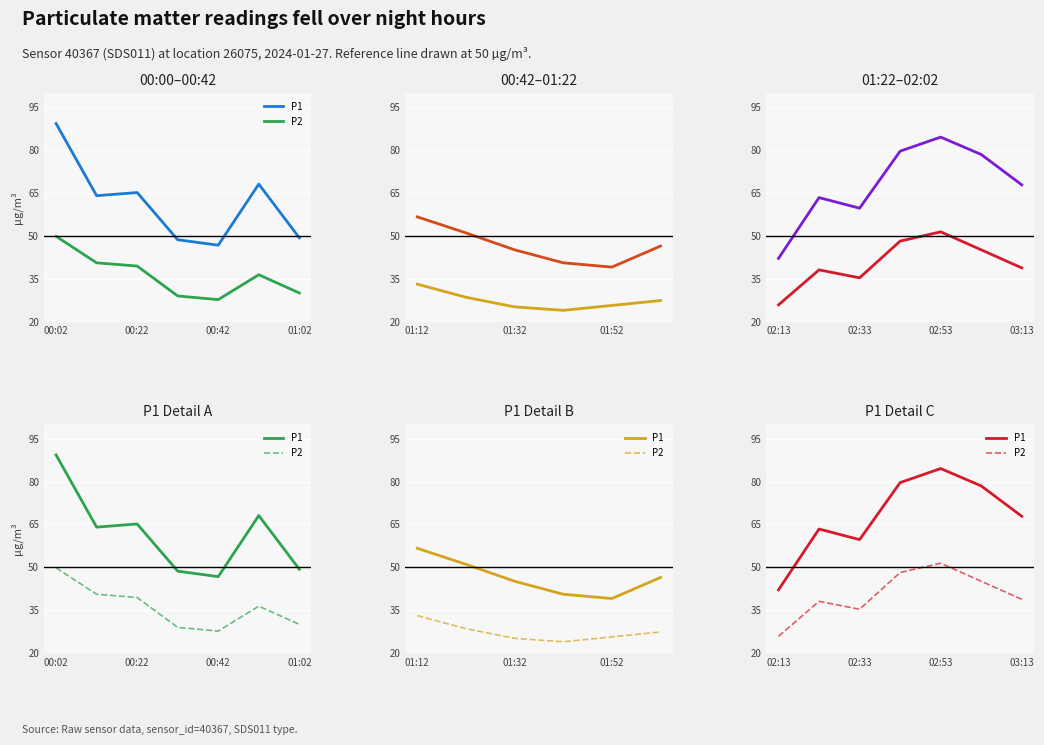

Reading right to left, extract all data points from this chart.

P1: 67.8	78.5	84.5	79.6	59.7	63.4	42.1
P2: 38.8	45.1	51.4	48.1	35.3	38.1	25.8